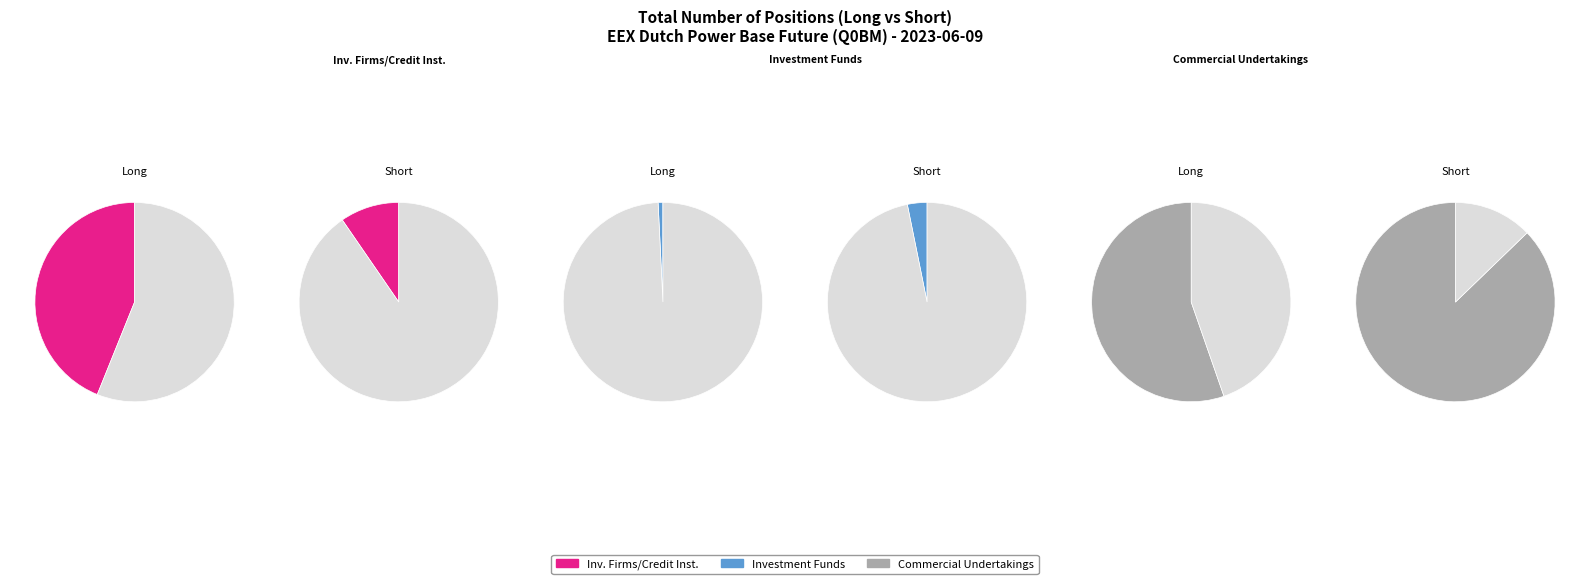

What percentage is the Commercial Undertakings slice, to the nearest percent?

55%